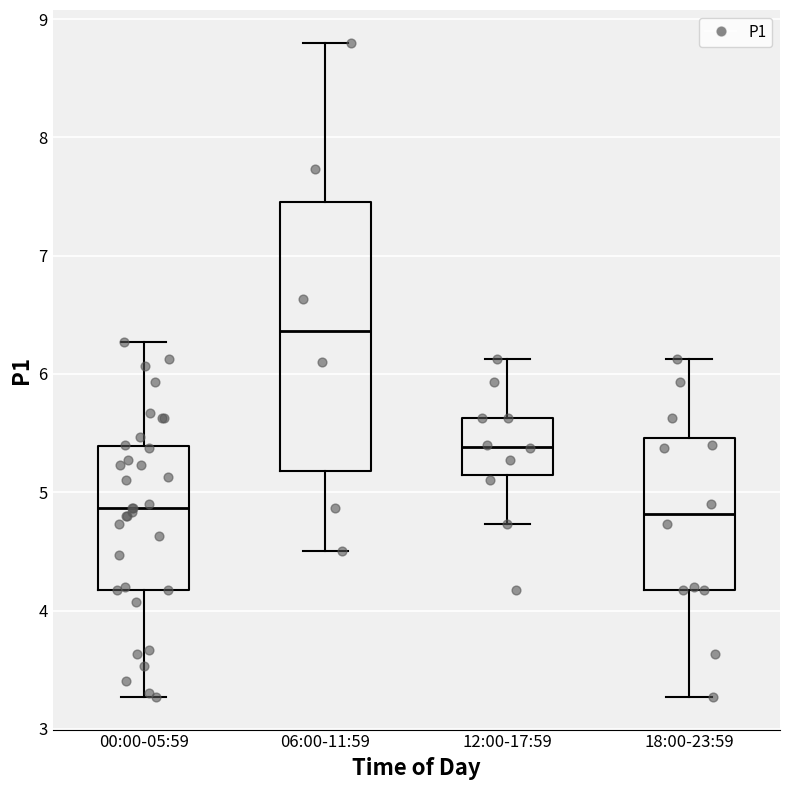

Reading left to right, read every box against the y-axis: the position of its median line, the range the box covers, and the ends of its whiskers. The values are not printed on the chart, so give them approximately, as read against the axis.

00:00-05:59: median 4.9, box 4.2 to 5.4, whiskers 3.3 to 6.3
06:00-11:59: median 6.4, box 5.2 to 7.5, whiskers 4.5 to 8.8
12:00-17:59: median 5.4, box 5.1 to 5.6, whiskers 4.7 to 6.1
18:00-23:59: median 4.8, box 4.2 to 5.5, whiskers 3.3 to 6.1